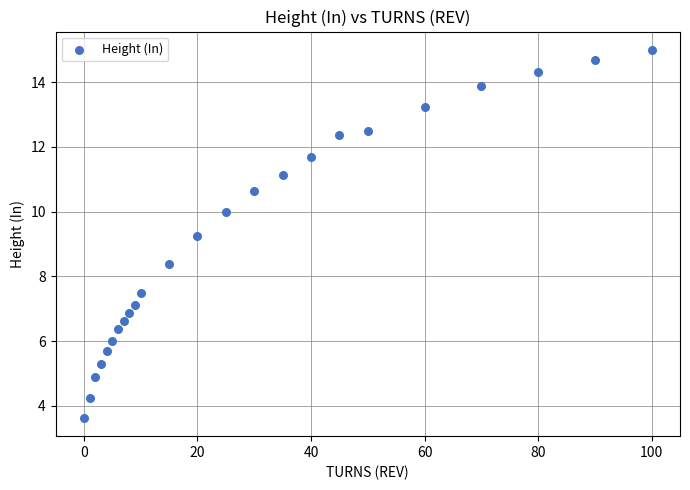

What is the range of Y values (max minus min)?

11.4